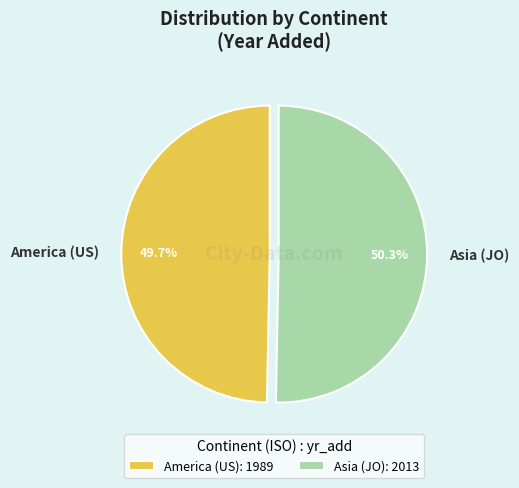

How many segments does this pie chart have?

2